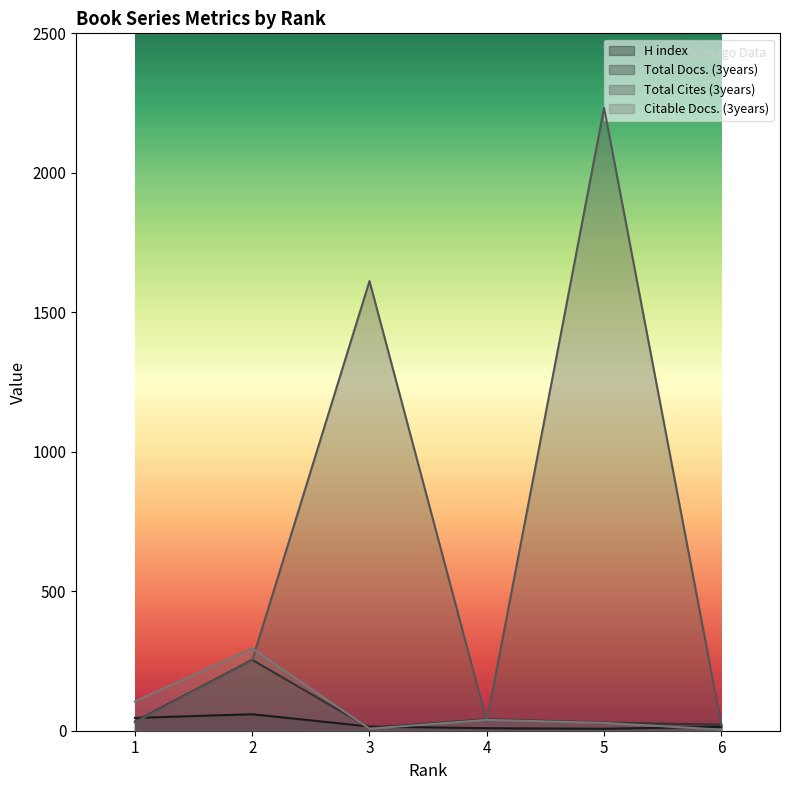

Between which two adjacent categories do H index and Citable Docs. (3years) first intersect?

2 and 3